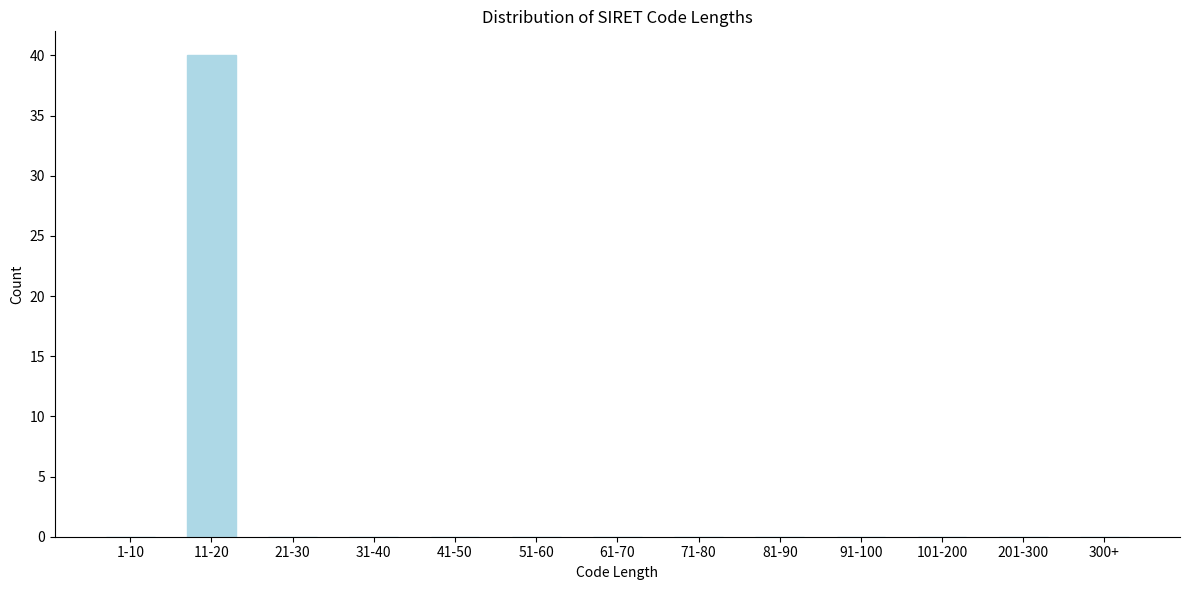

Reading left to right, what are all the values shown in this chart?

1-10=0	11-20=40	21-30=0	31-40=0	41-50=0	51-60=0	61-70=0	71-80=0	81-90=0	91-100=0	101-200=0	201-300=0	300+=0